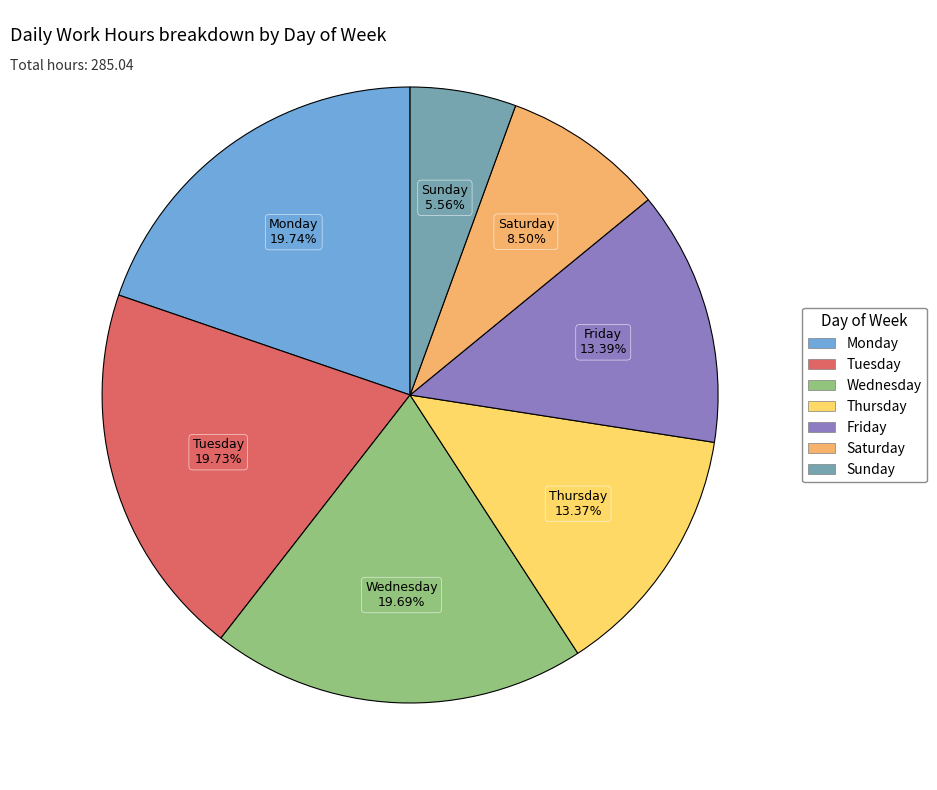

Does any single category account for the majority?

No